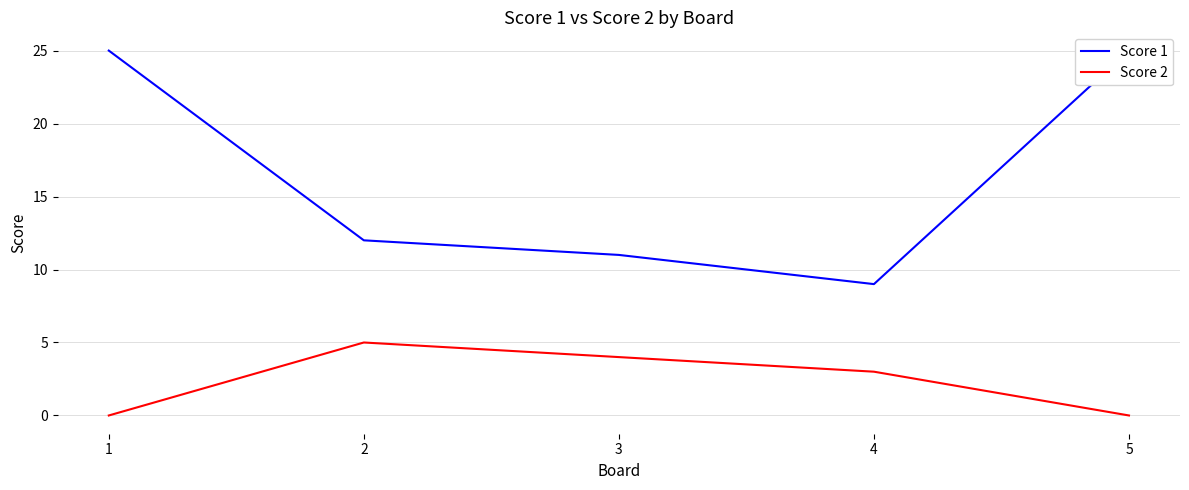

Is it true that Score 1 equals 25 at 5?

True